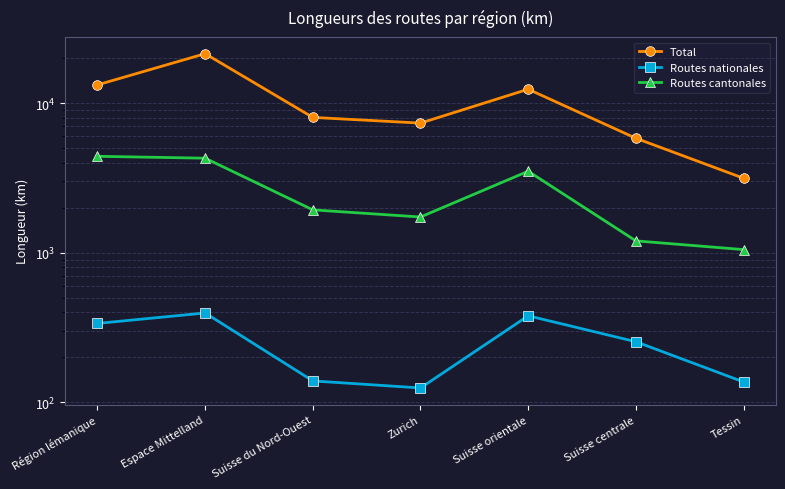

What is the difference between the second highest and minimum values in the Total series?

10096.2